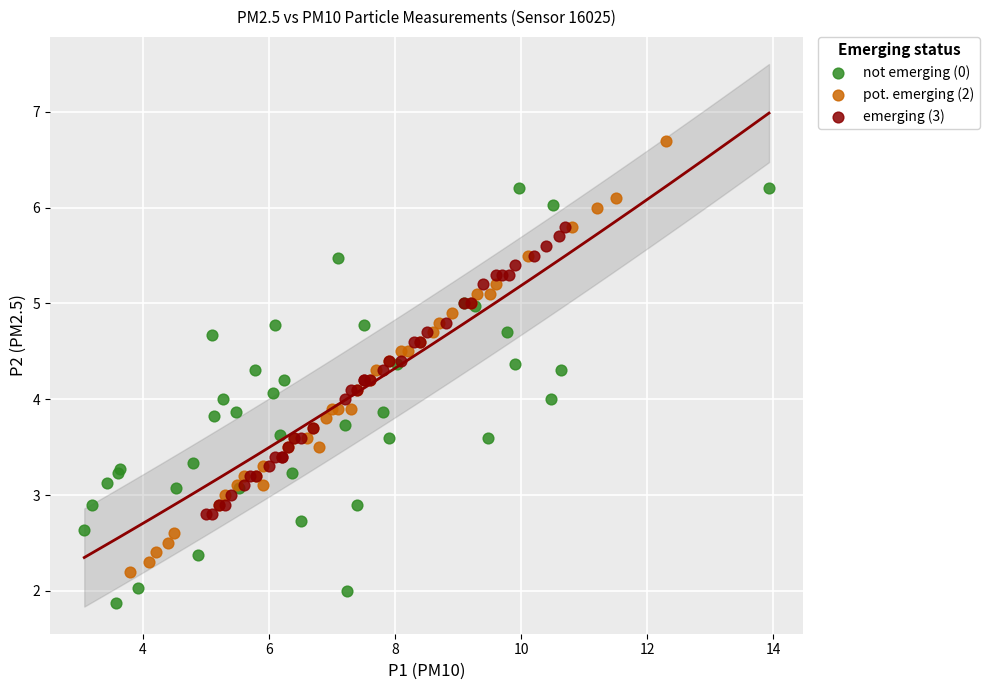

Which series reaches the maximum Y coordinate?

pot. emerging (2)